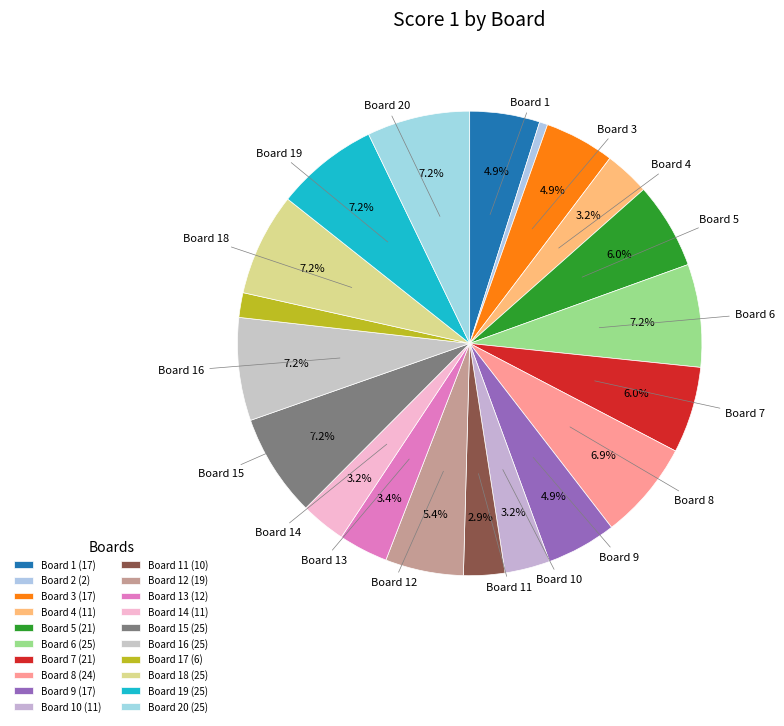

How many slices are in this pie chart?

20